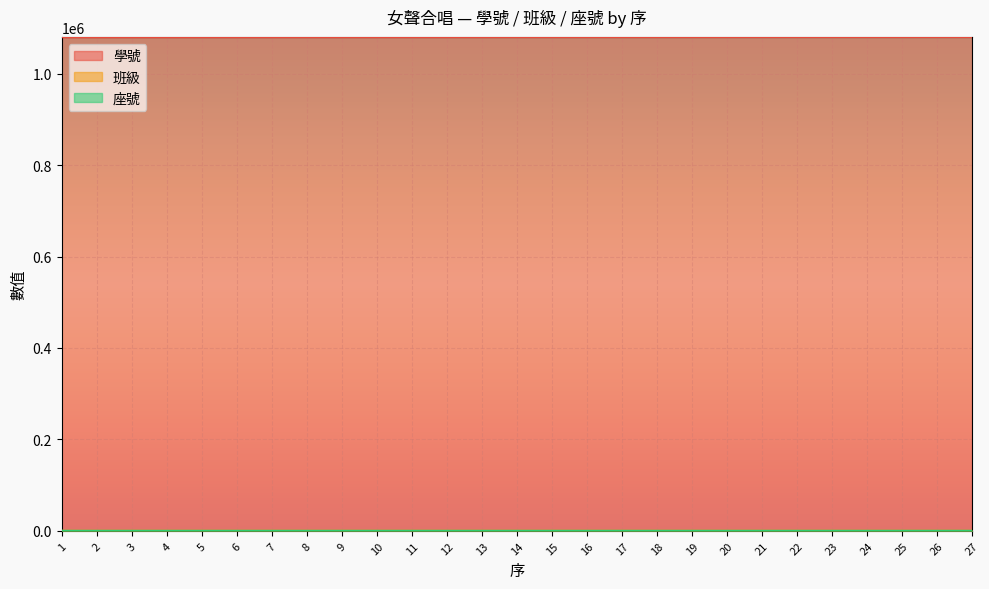

What is the average value of the 座號 series?

22